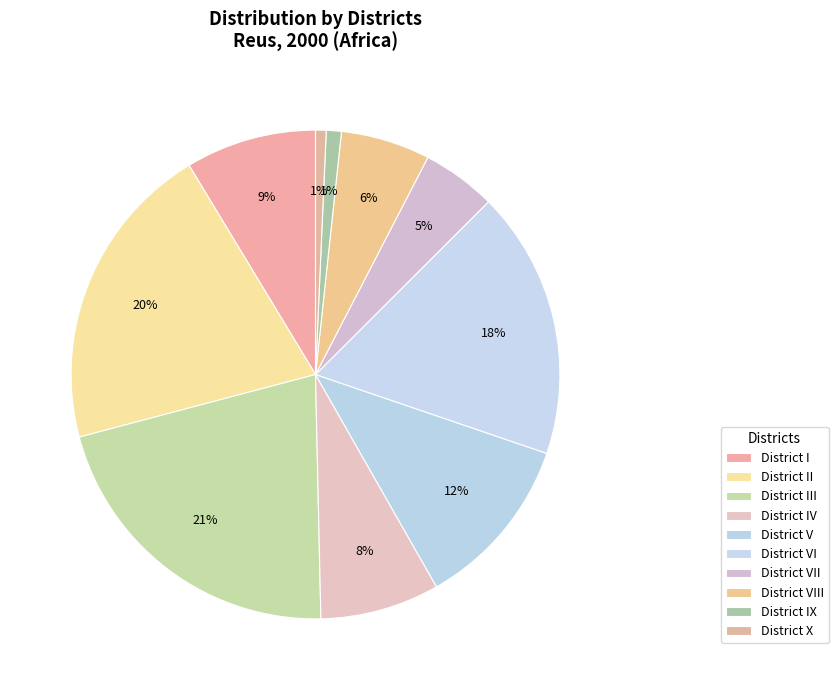

Count the number of slices in the pie.

10